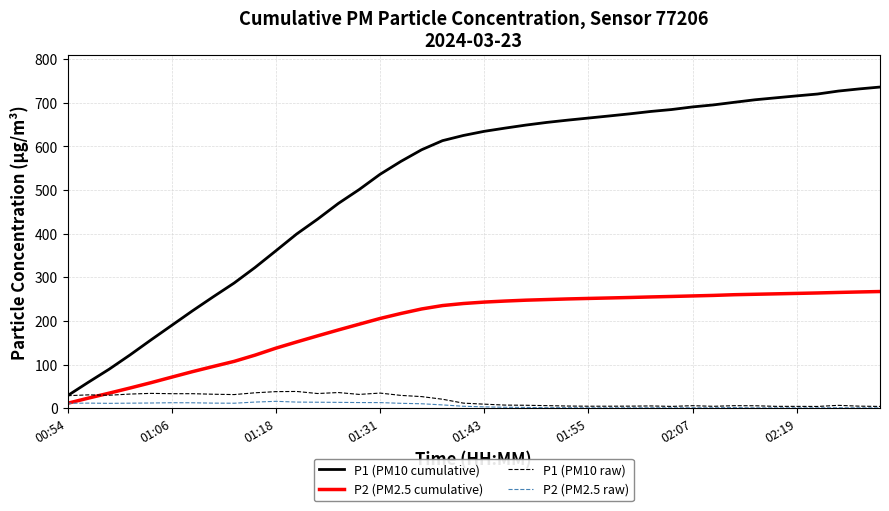

Which series has the largest total across all categories?

P1 (PM10 cumulative)